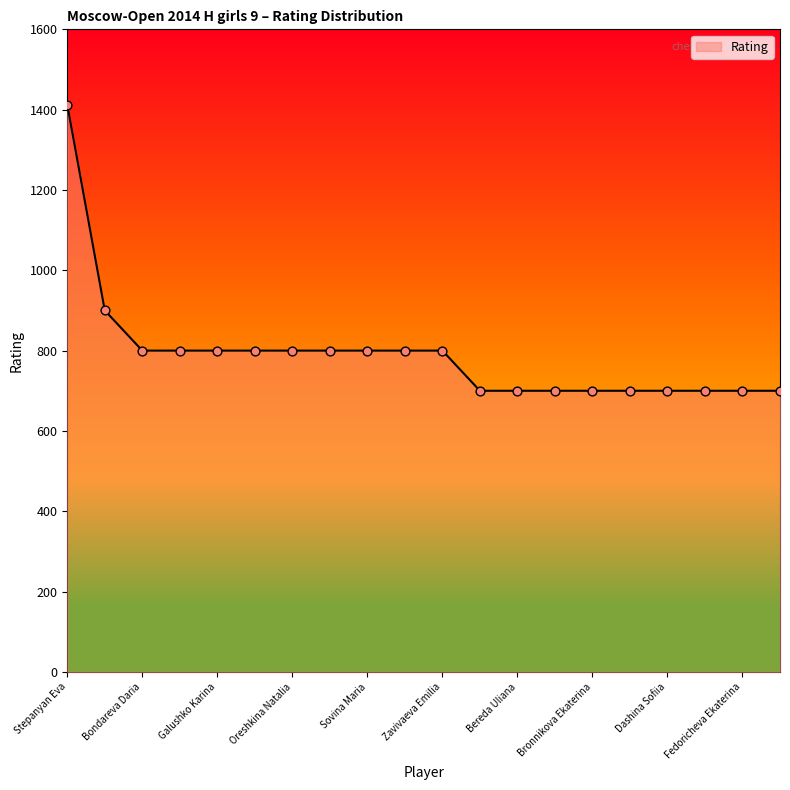

What is the smallest value displayed?

700